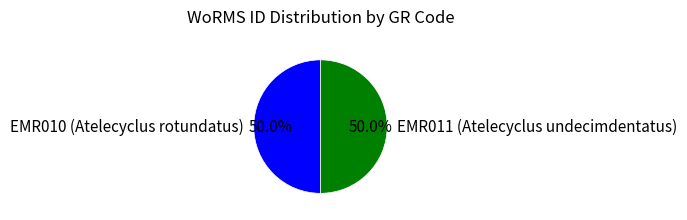

Do EMR011 (Atelecyclus undecimdentatus) and EMR010 (Atelecyclus rotundatus) together represent more than half of the pie?

Yes